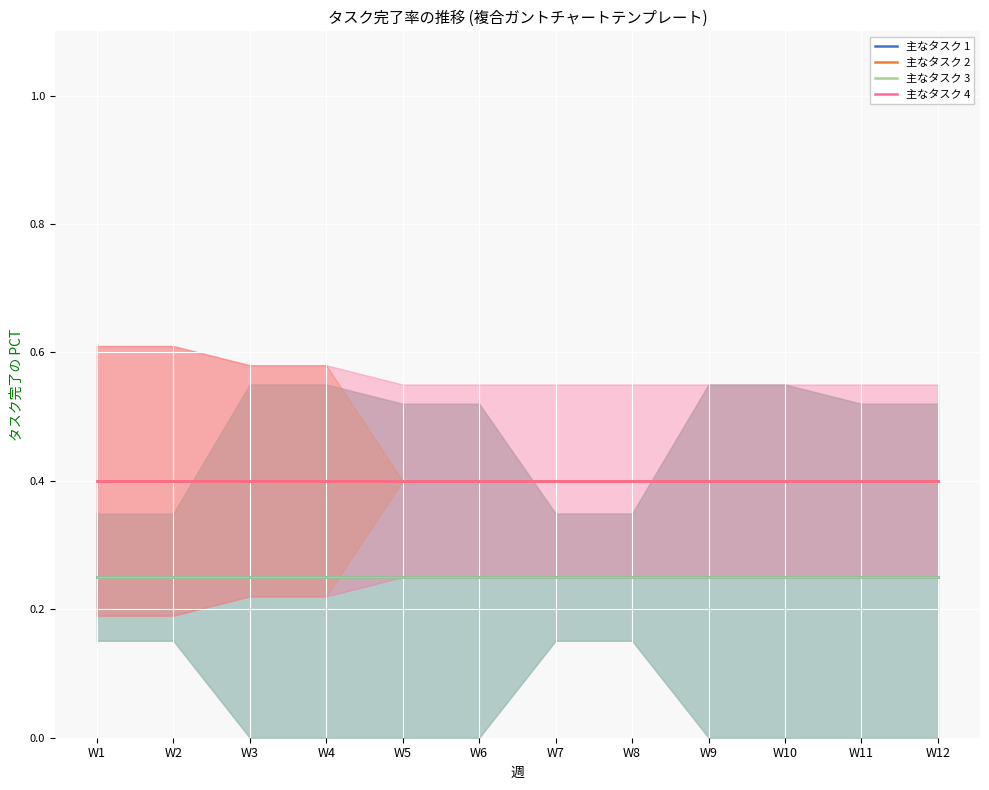

At which category is the sum across all series the highest?

W1